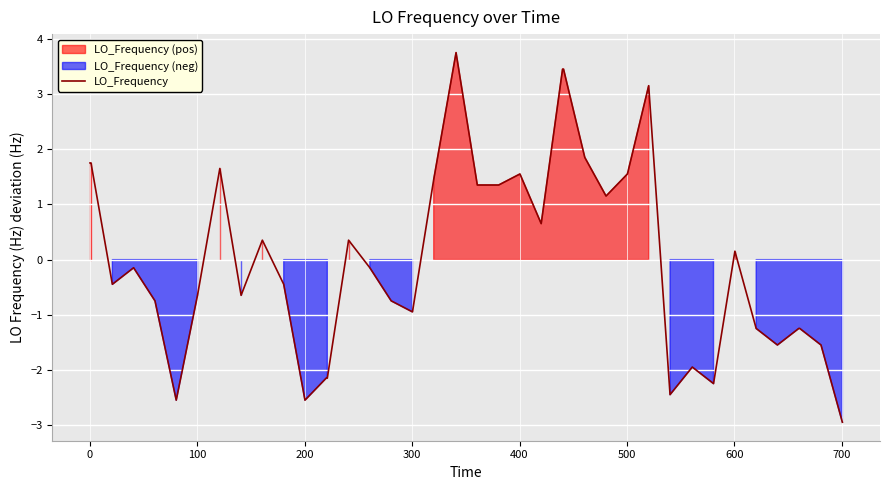

What is the greatest value displayed?

3.8